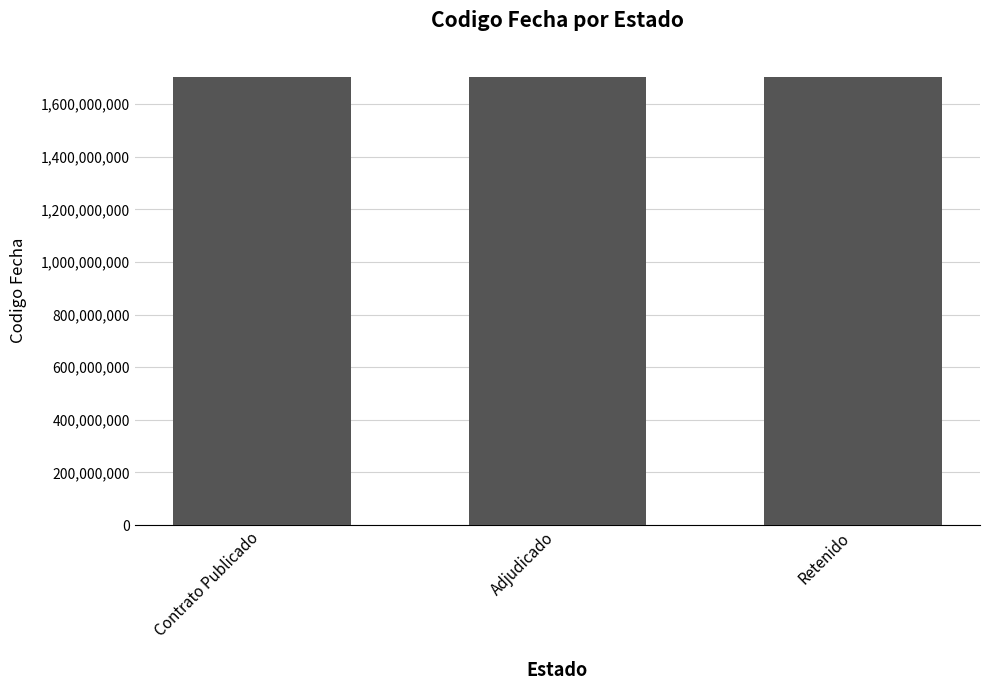

True or false: the data shows 2742121596 at Retenido.

False